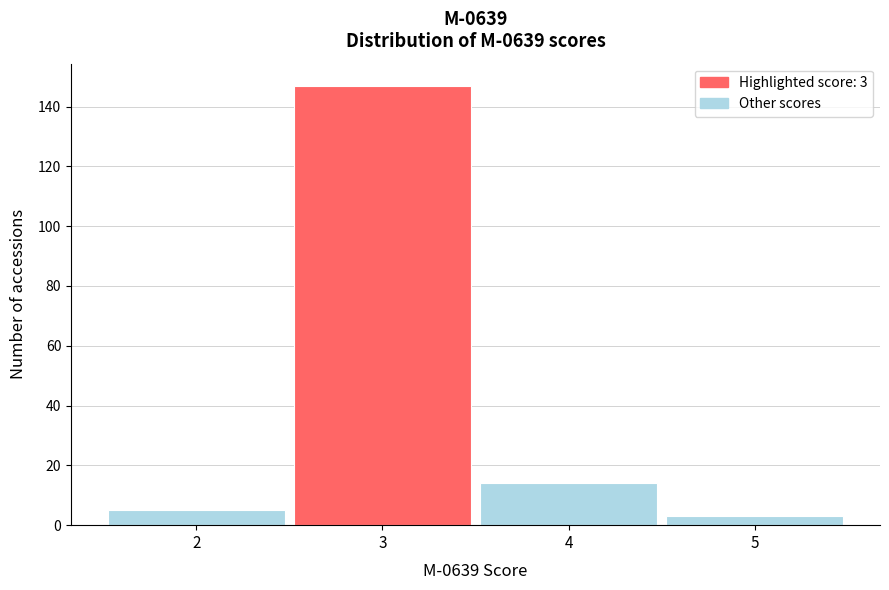

Over which range of the x-axis is the bar tallest?

2.5 to 3.5